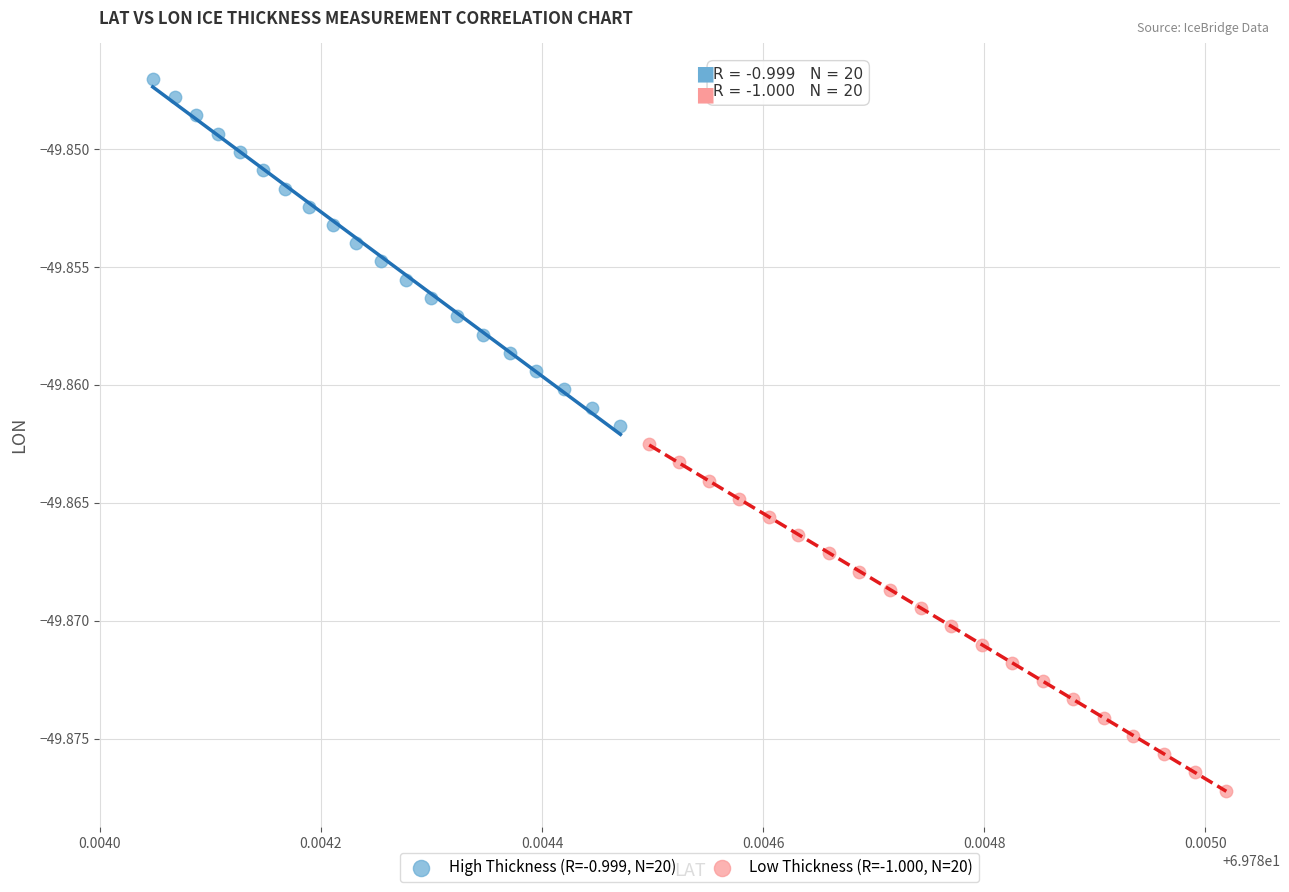

Which series has the widest spread of Y values?

High Thickness (R=-0.999, N=20)